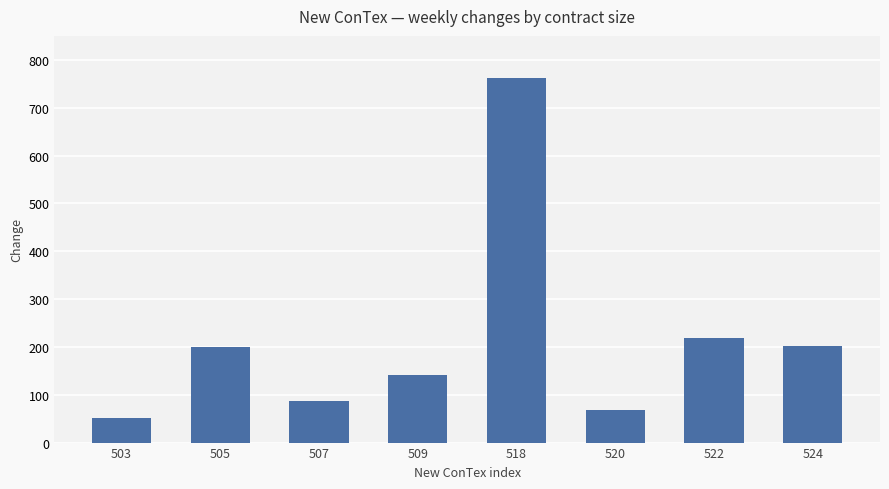

The value at 505 is 48. True or false?

False